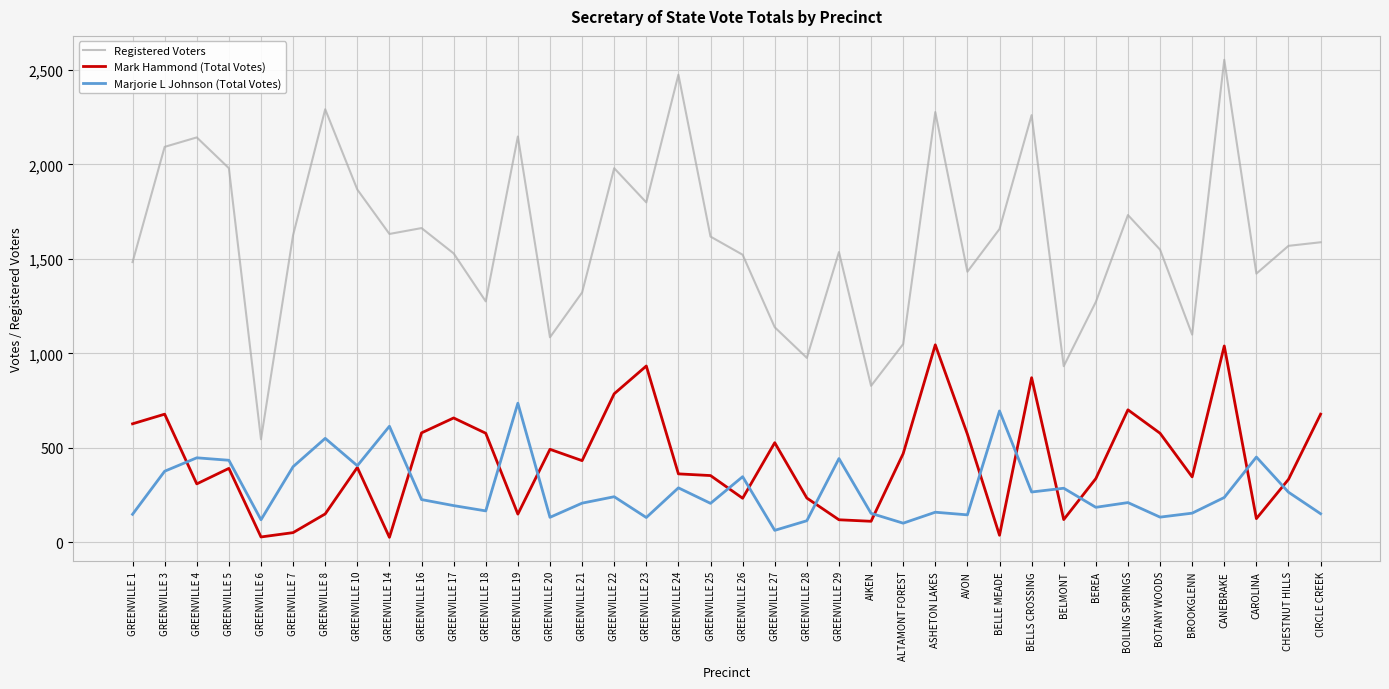

How many lines are shown in the chart?

3